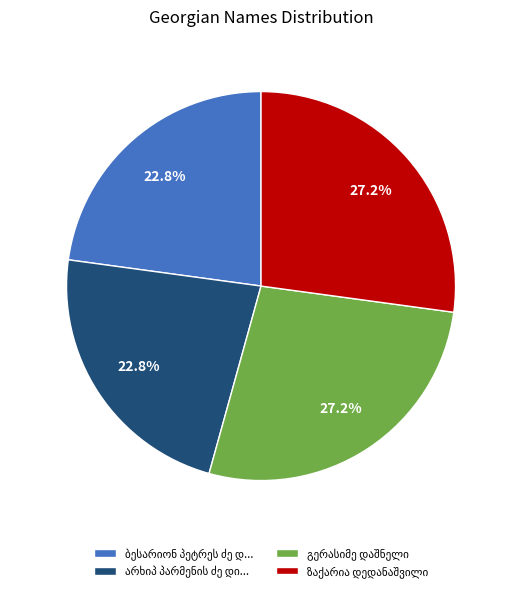

Is there a majority slice in this chart?

No